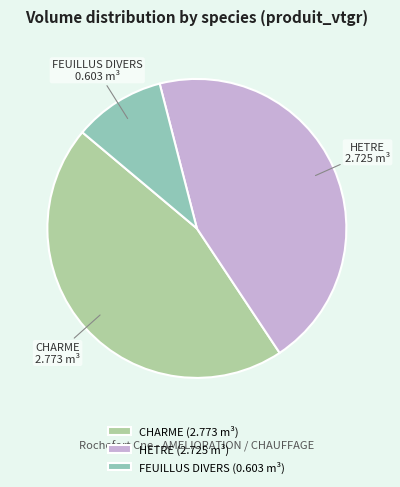

Count the number of slices in the pie.

3